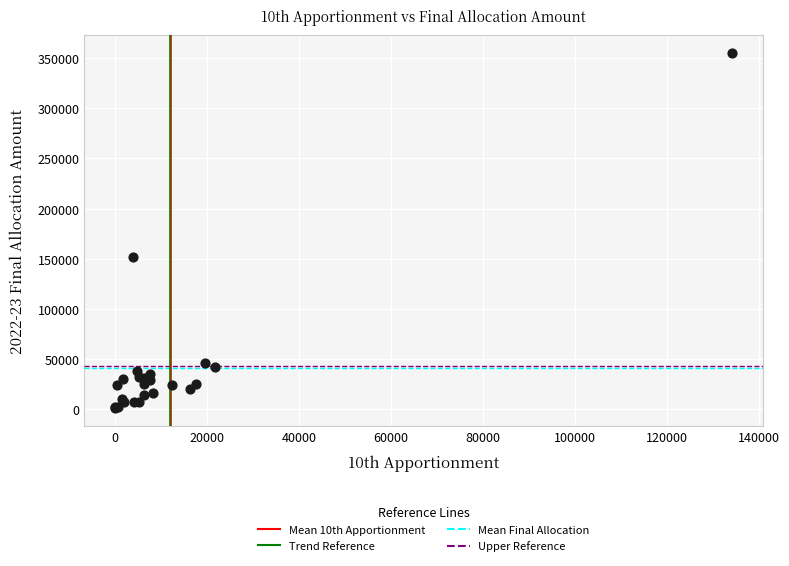

What Y value in the scatter plot is closest to 178154?

151755